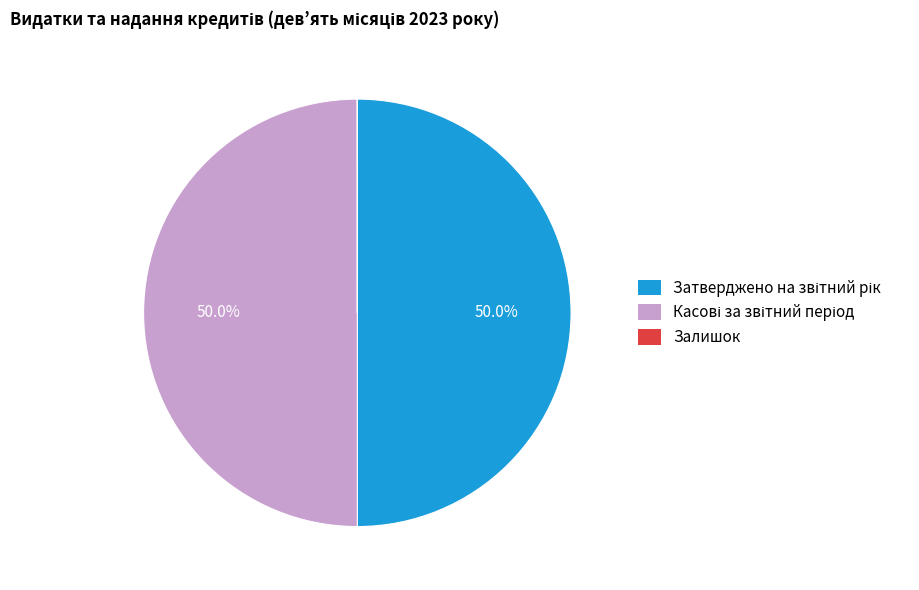

To the nearest percent, what is the difference between the largest and smallest slice percentages?

50%